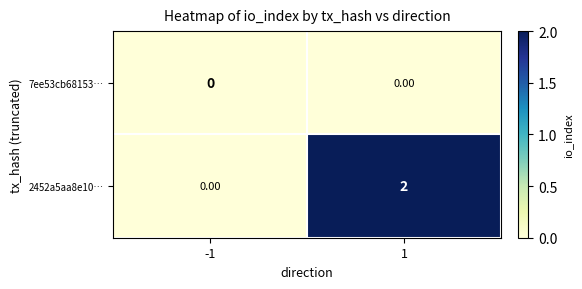

How many distinct data groups are displayed?

2